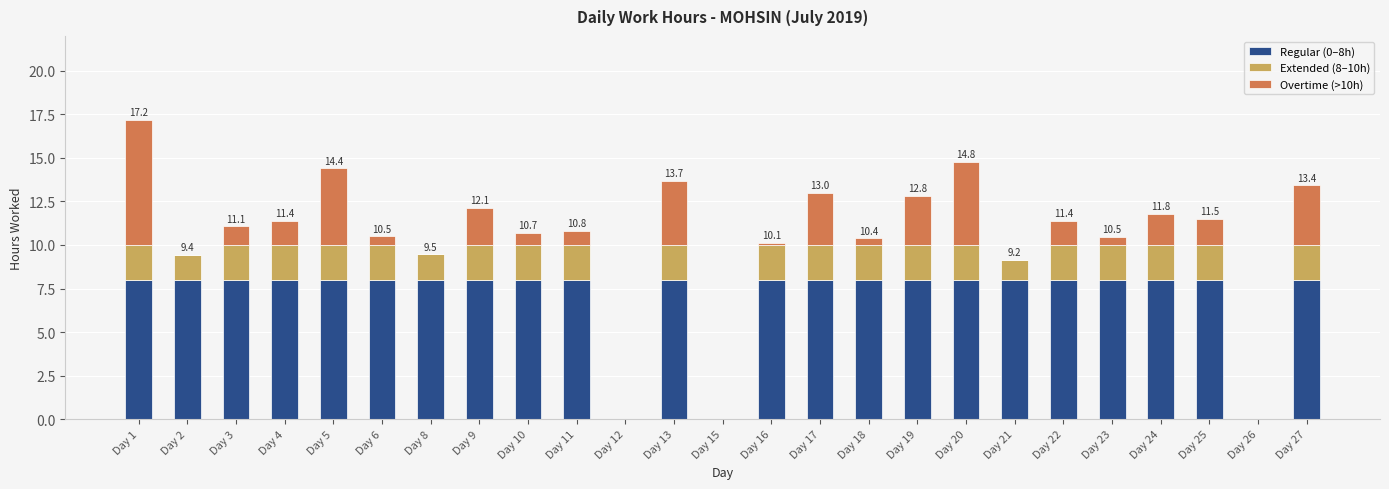

At which category is the sum across all series the highest?

Day 1